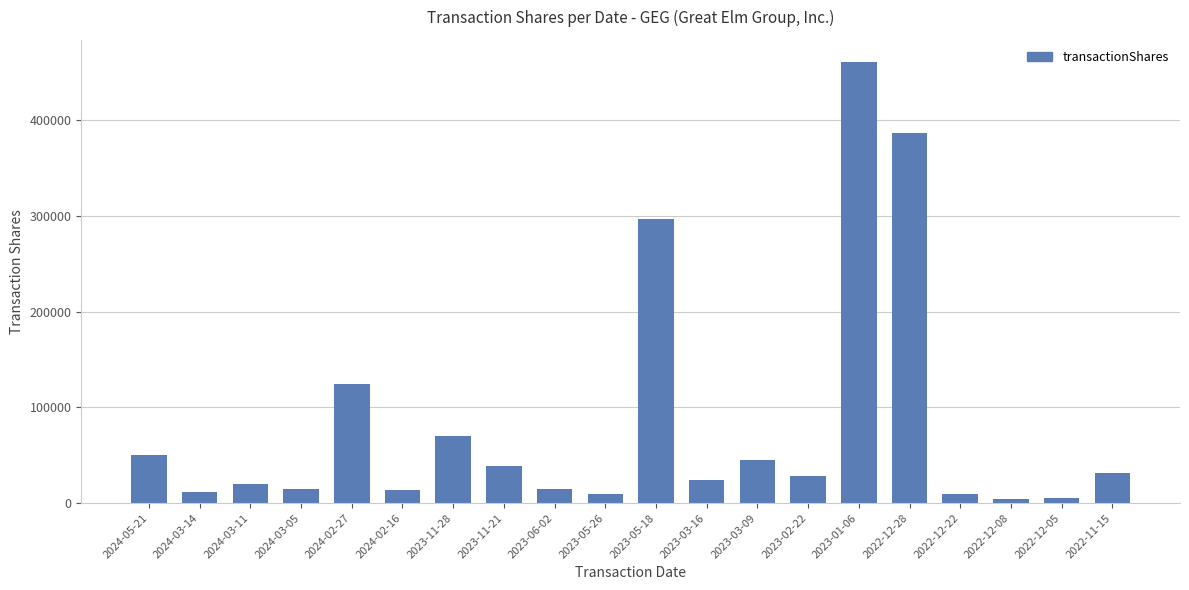

How many categories are shown in the chart?

20